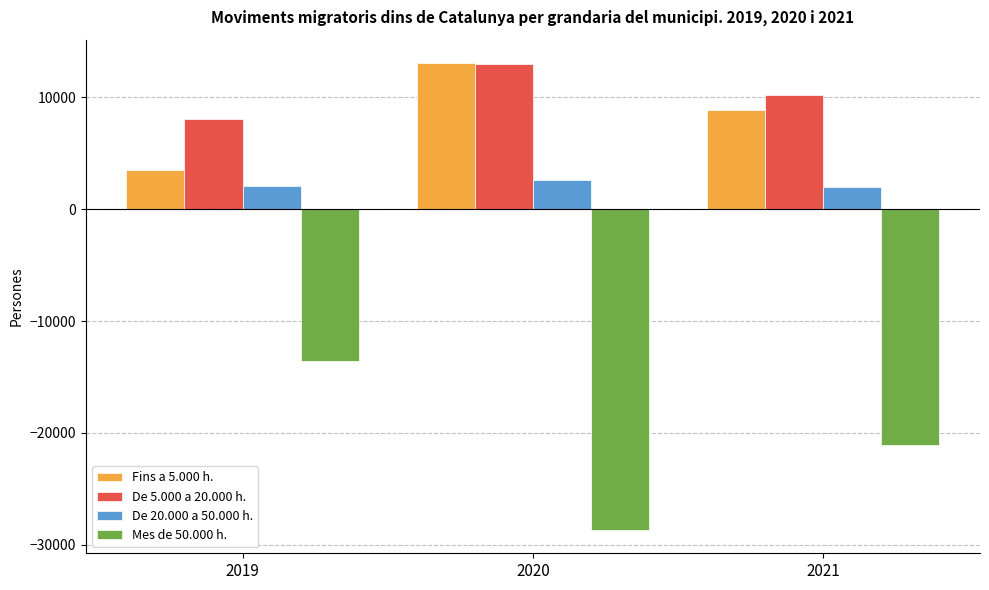

Rank the categories by Mes de 50.000 h. value from highest to lowest.

2019, 2021, 2020